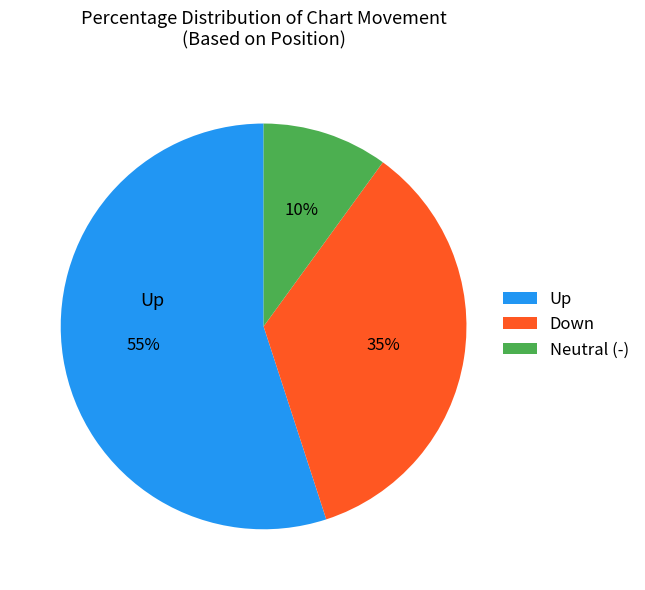

The Down slice represents 35% of the pie. True or false?

True